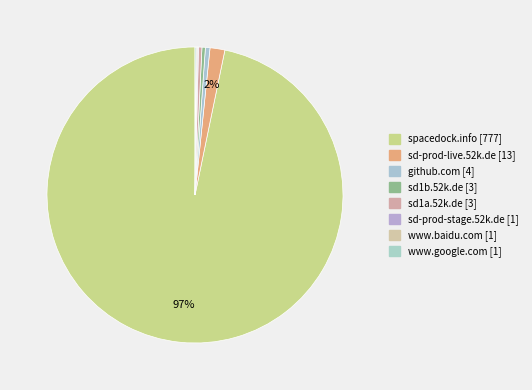

Count the number of slices in the pie.

8